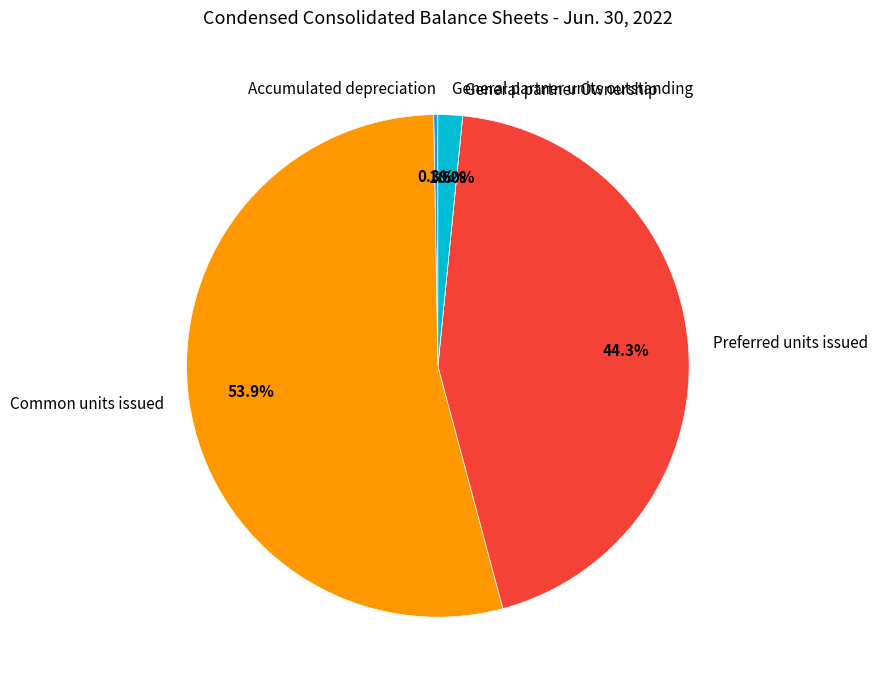

What is the largest slice in the pie chart?

Common units issued